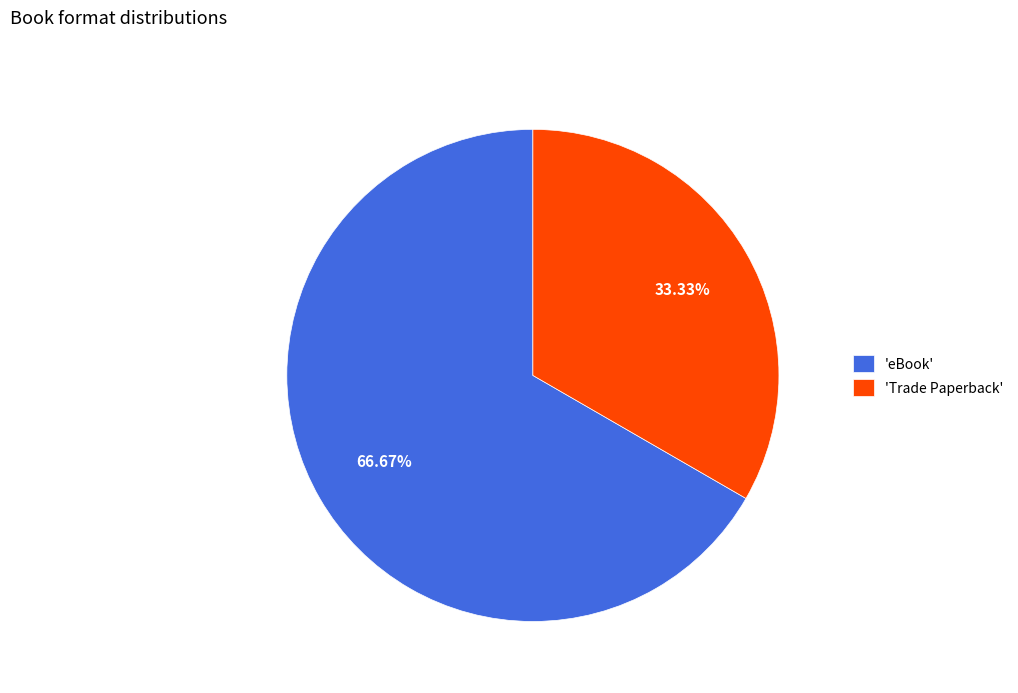

Rank the categories by value from highest to lowest.

'eBook', 'Trade Paperback'